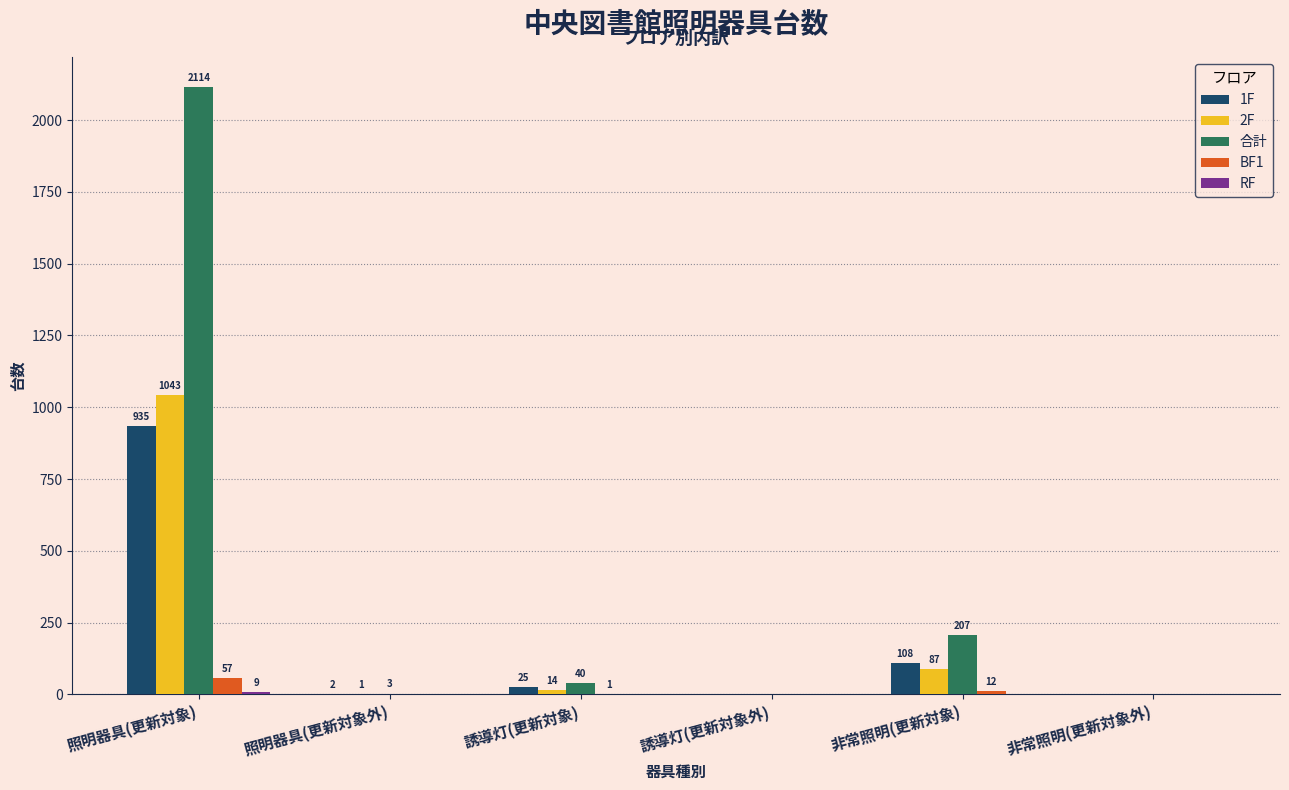

What is the sum of the 2F values at 非常照明(更新対象) and 誘導灯(更新対象外)?

87